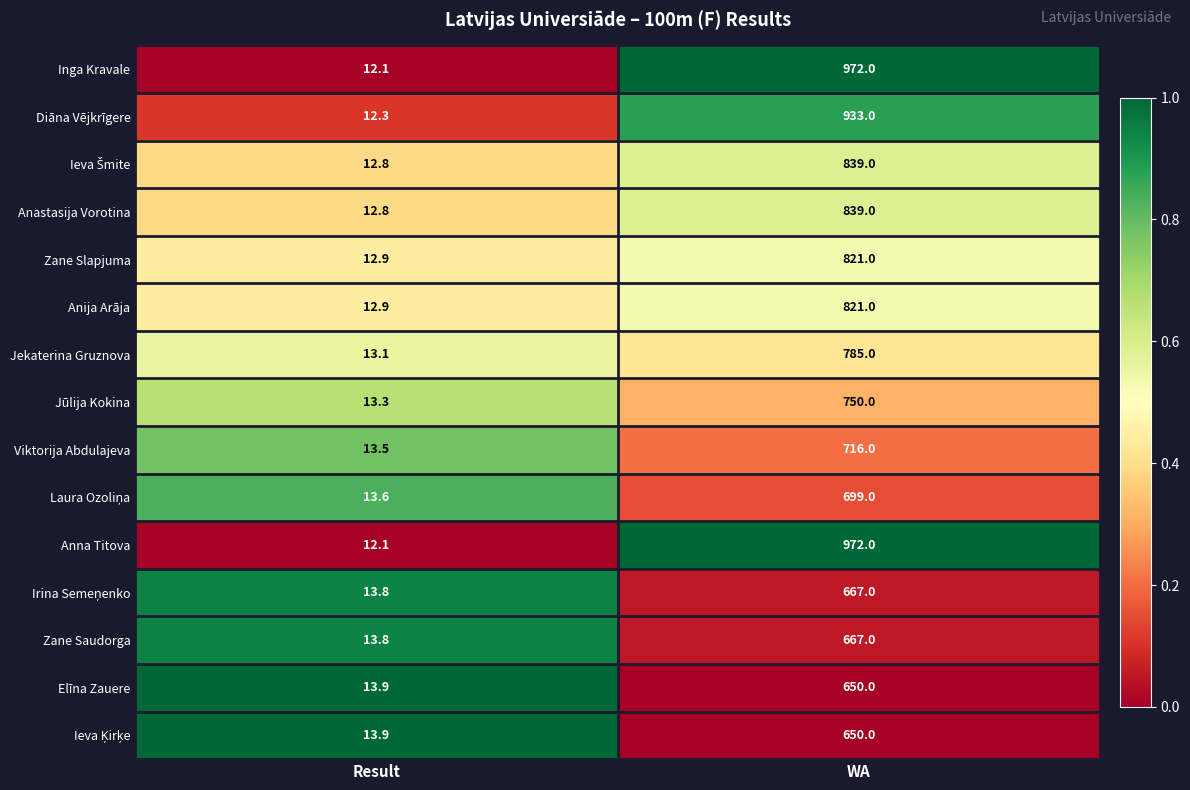

Rank the categories by Zane Saudorga value from highest to lowest.

WA, Result